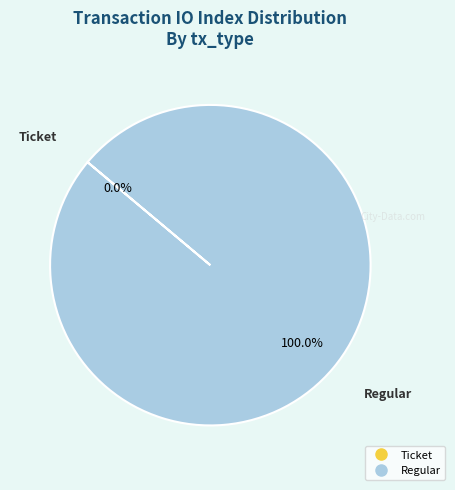

Rank the categories by value from lowest to highest.

Ticket, Regular